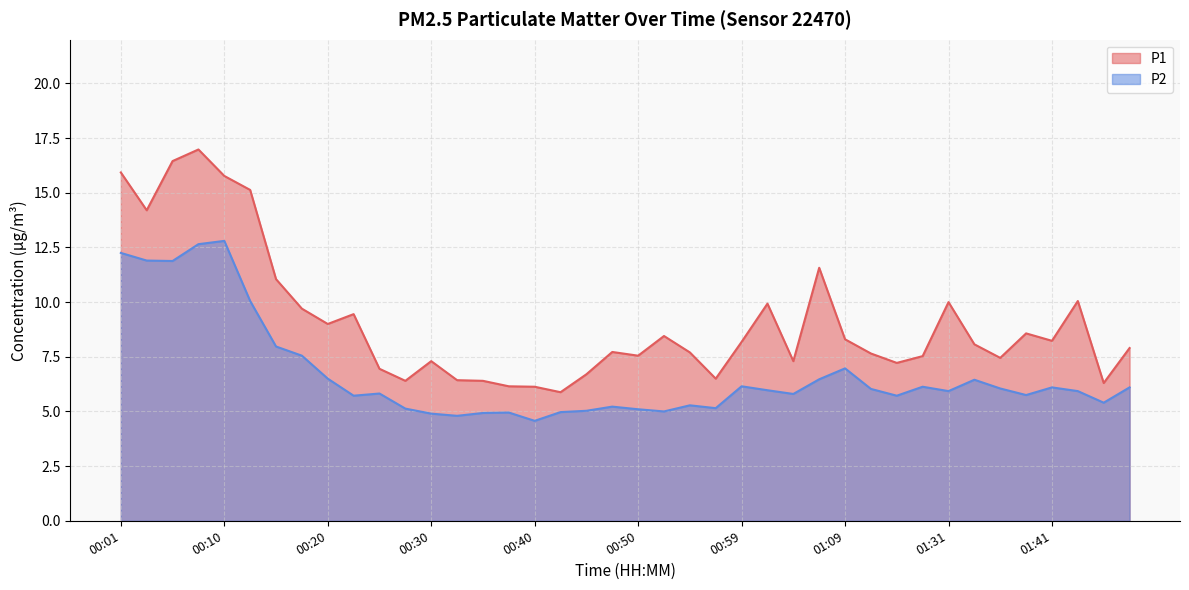

Which category has the lowest value across all series?

00:40